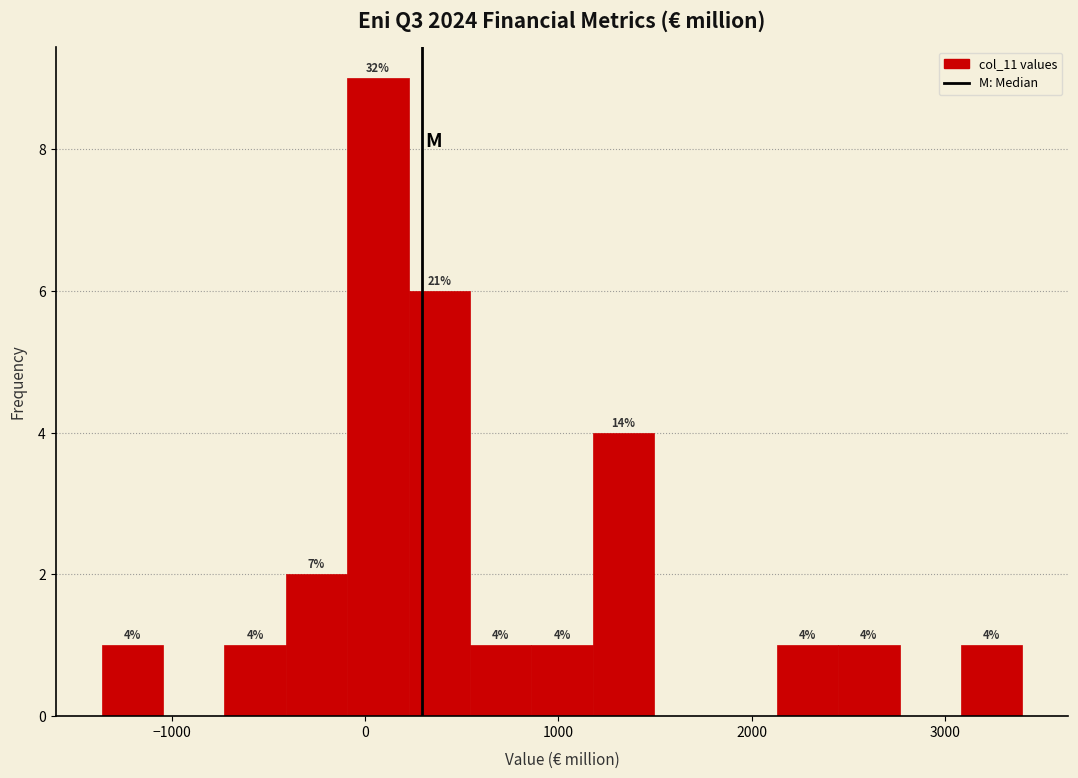

Read against the x-axis, roughly where is the centre of the tallest bar?

100